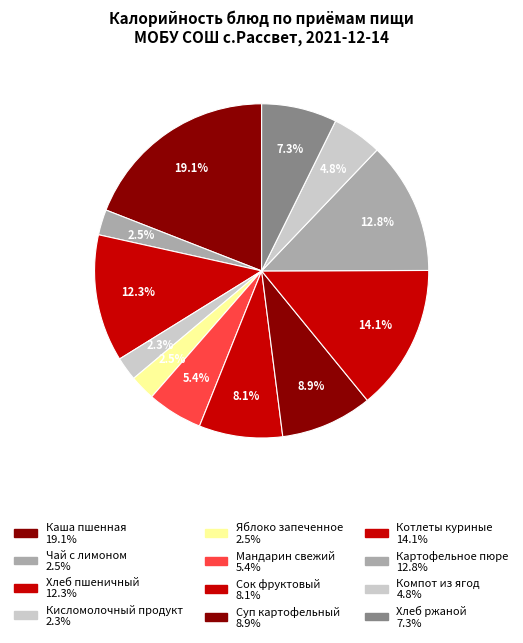

Rank the categories by value from lowest to highest.

Кисломолочный продукт, Чай с лимоном и сахаром, Яблоко запеченное с сахаром, Компот из ягод, Мандарин свежий, Хлеб ржаной, Сок фруктовый, Суп картофельный с лапшой, Хлеб пшеничный, Картофельное пюре, Котлеты куриные с подливом, Каша пшенная молочная жидкая